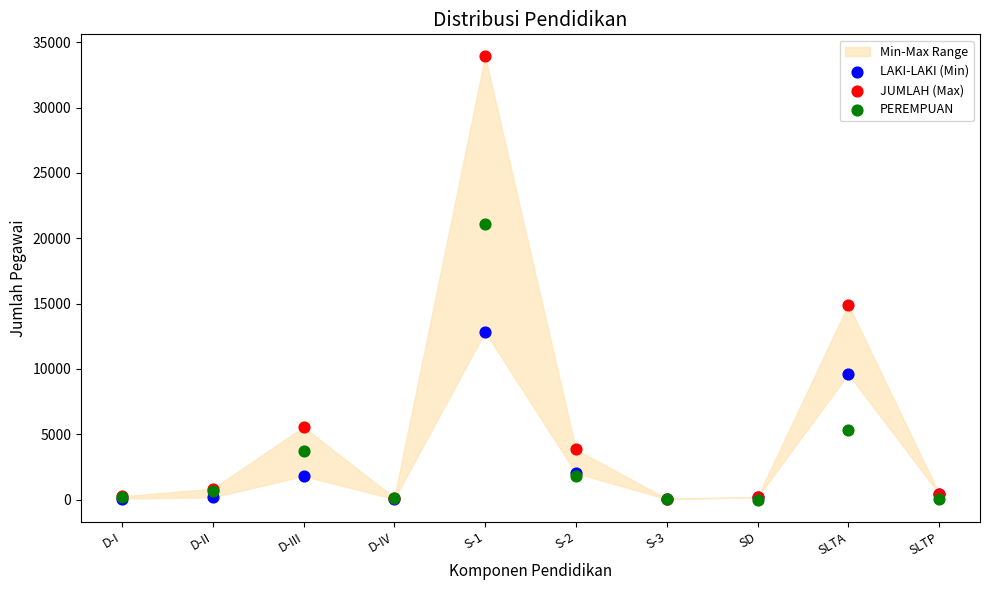

Across all series, what Y value is closest to 16955?

14923